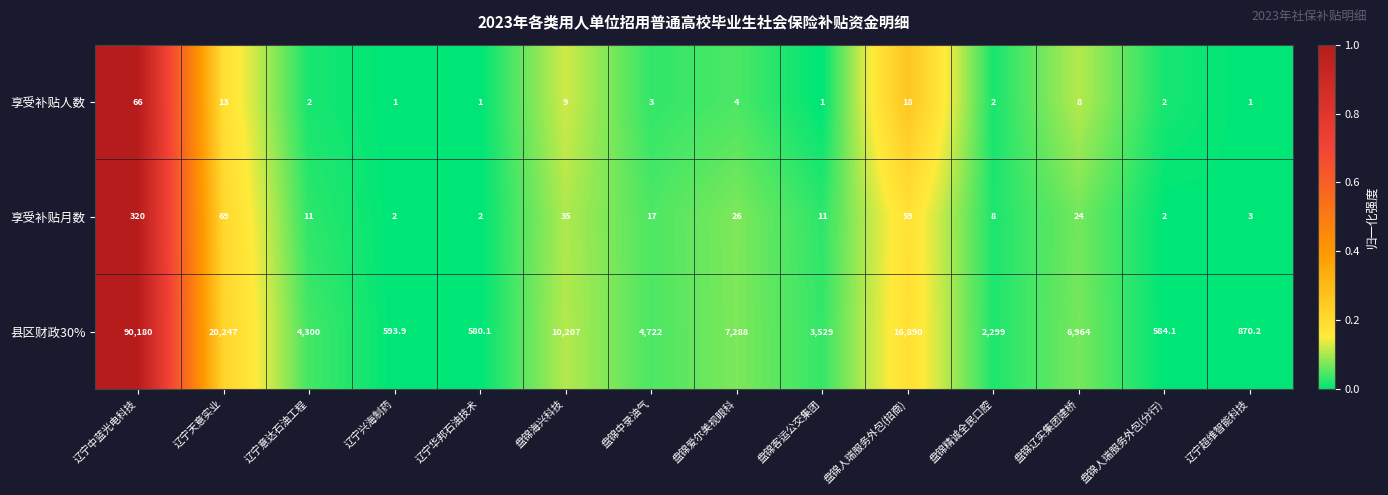

Which series has the largest total across all categories?

县区财政30%